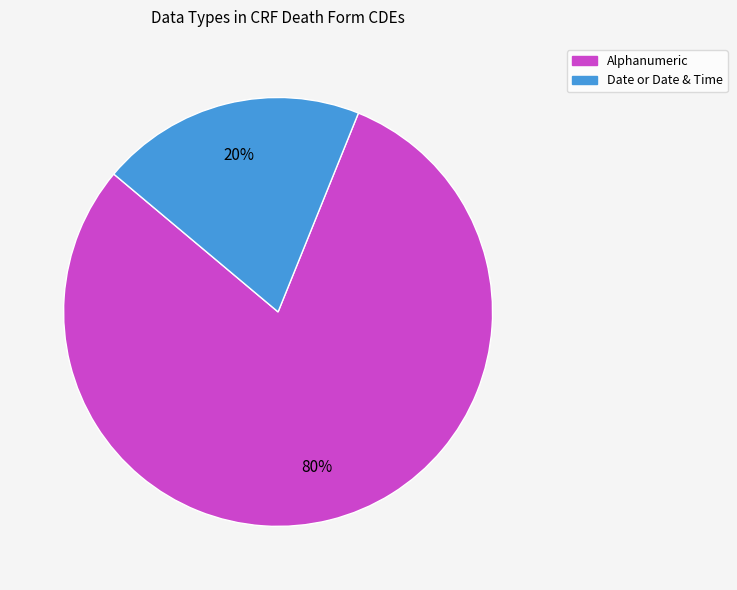

Is there a majority slice in this chart?

Yes